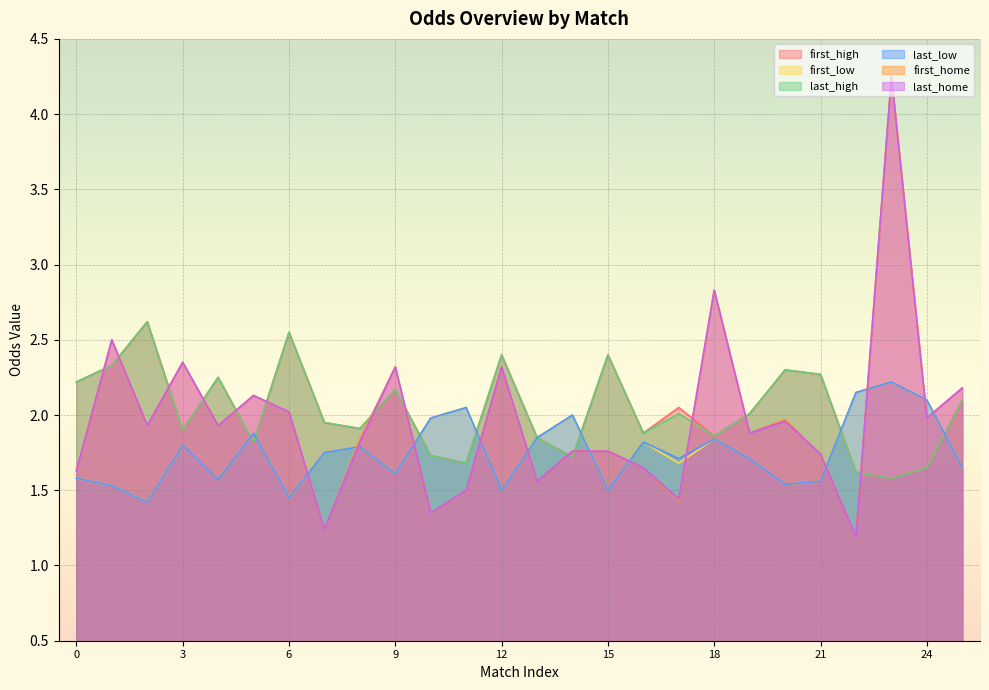

At which category is the sum across all series the highest?

2